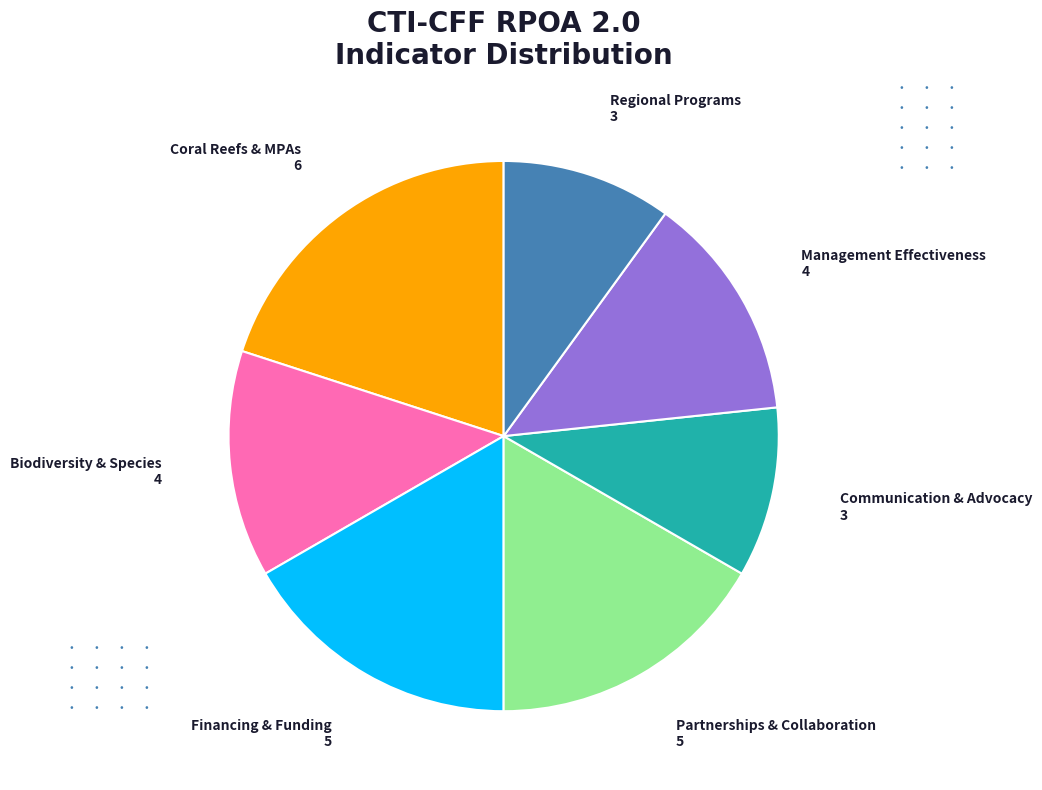

Is there a majority slice in this chart?

No